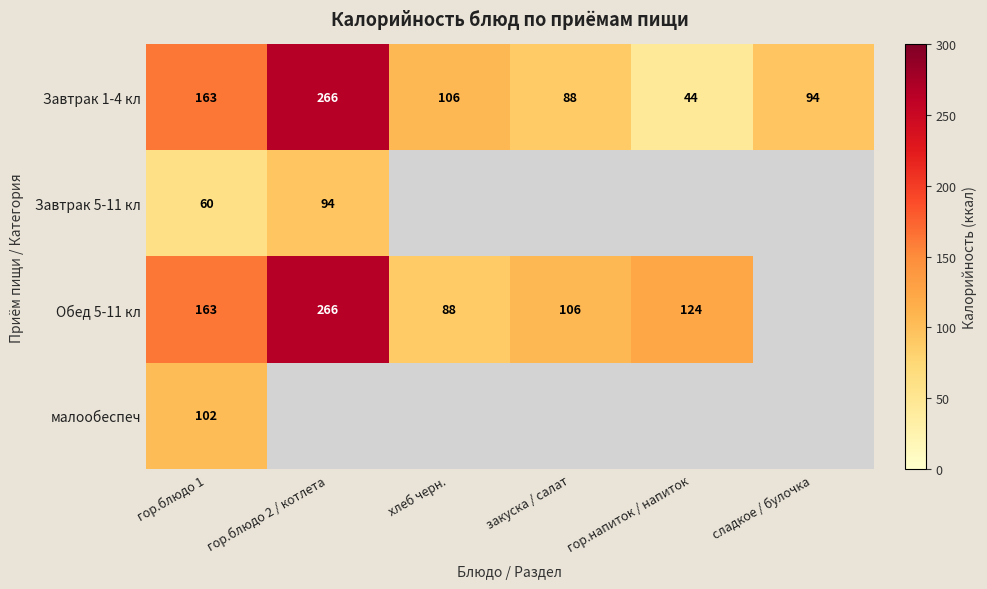

Which category has the highest value across all series?

гор.блюдо 2 / котлета